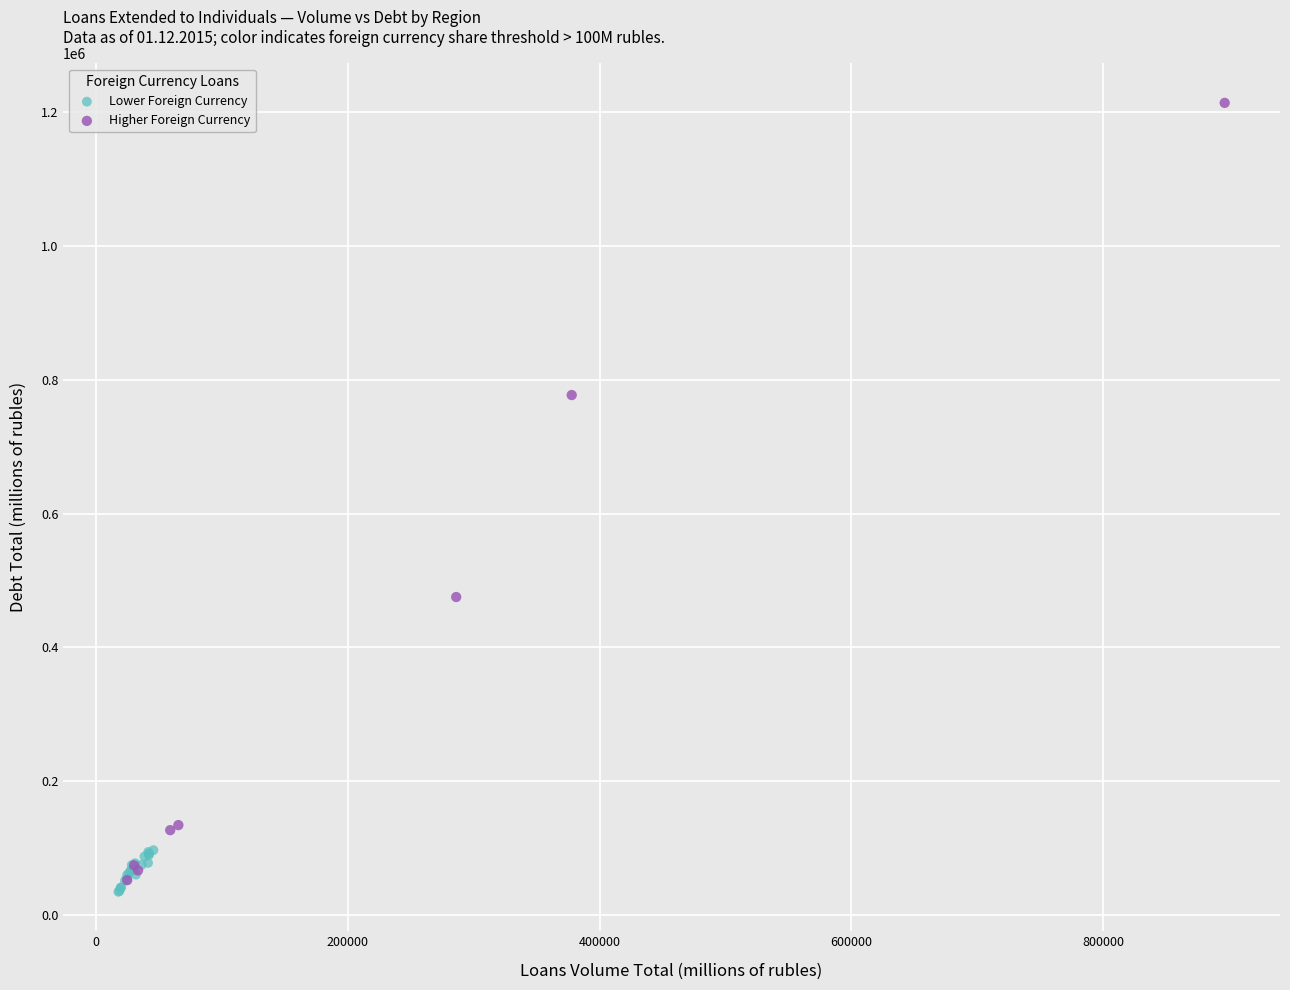

Which series contains the highest Y value?

Higher Foreign Currency